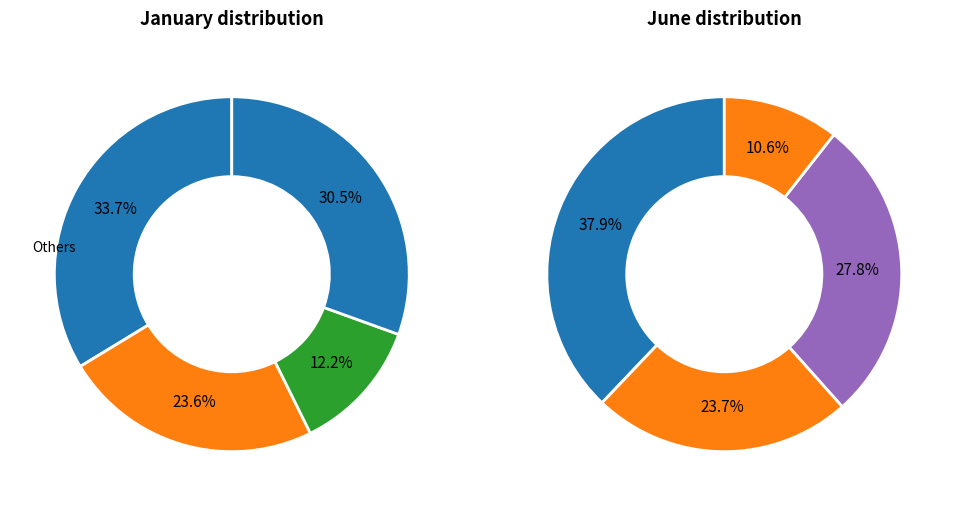

Rank the series by their maximum value, from lowest to highest.

values_jan, values_jun